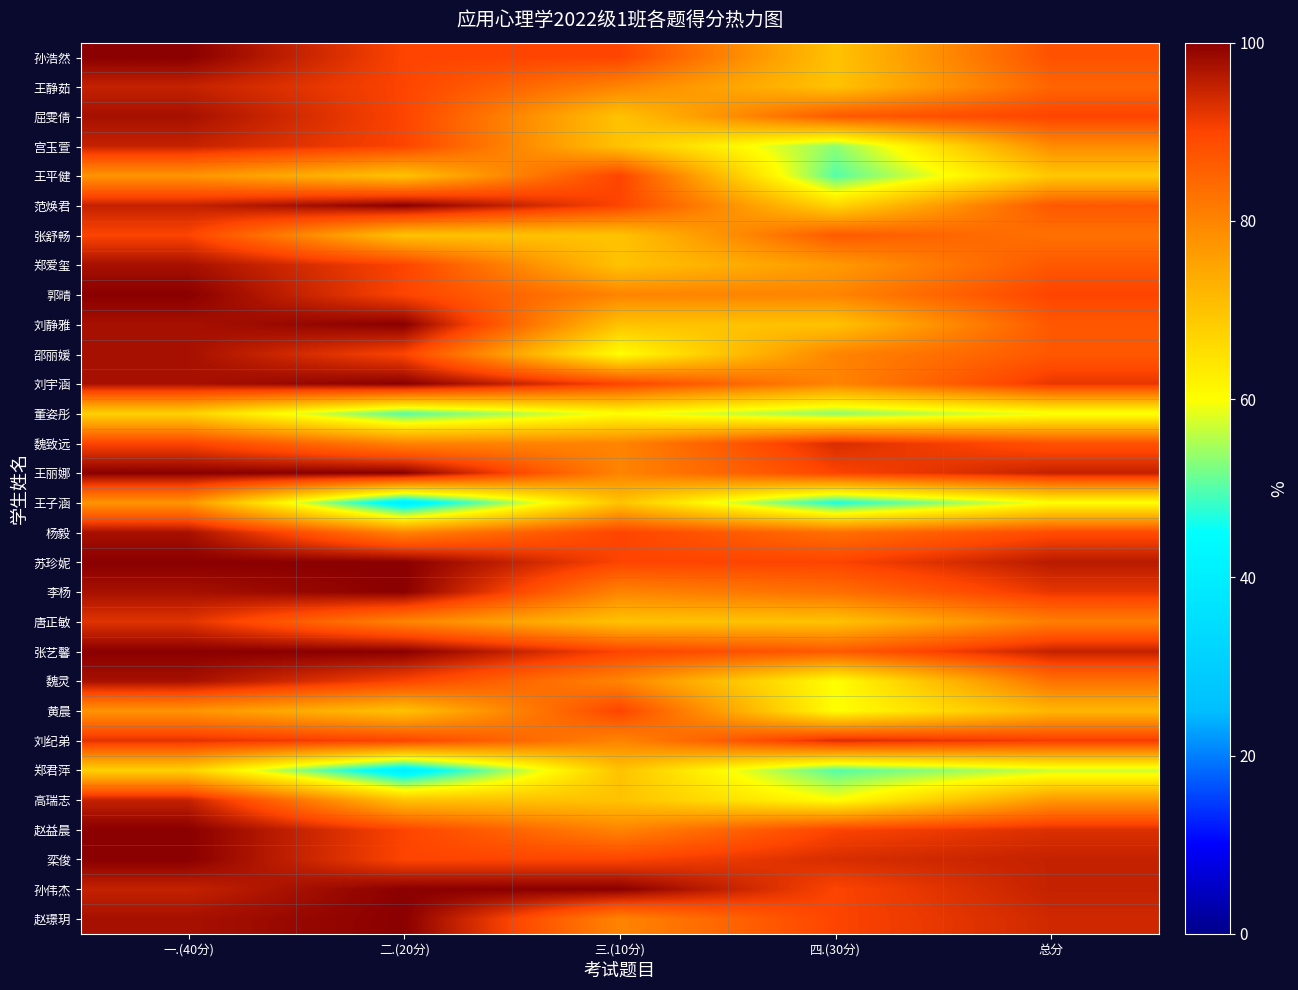

What is the total value across all series at 一.(40分)?

2785.0